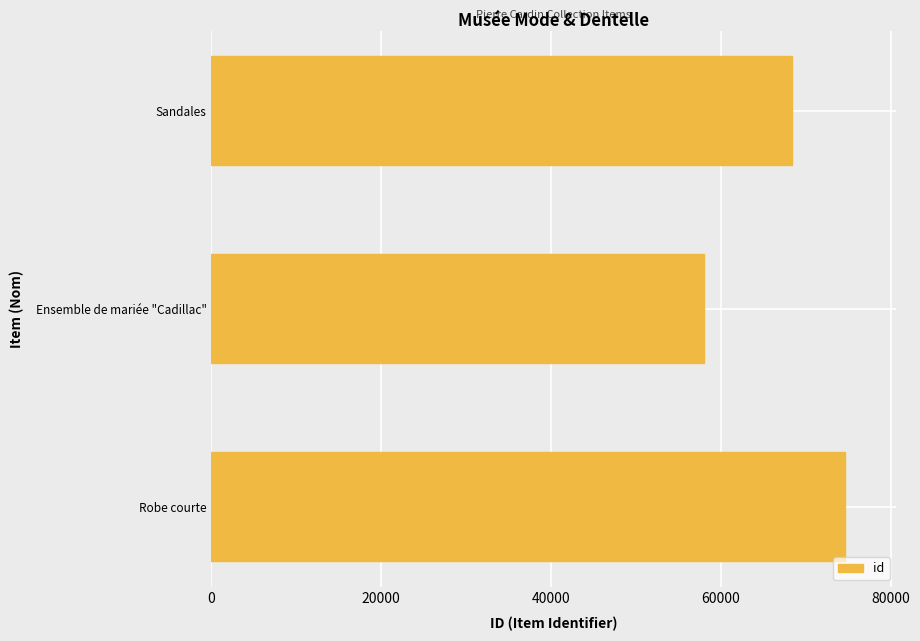

What is the approximate value at Ensemble de mariée "Cadillac", to the nearest 100?

58000